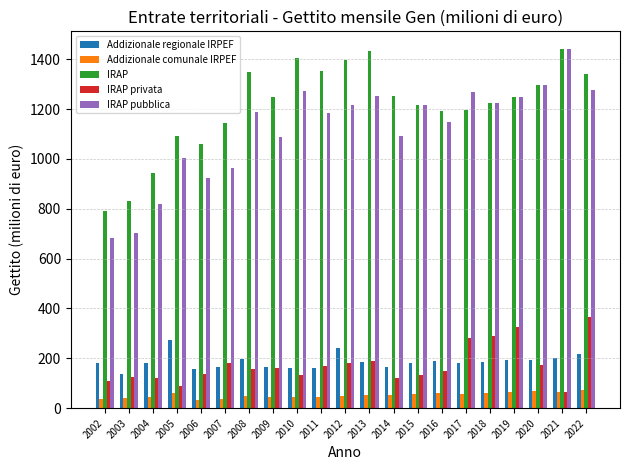

What is the total value across all series at 2003?

1838